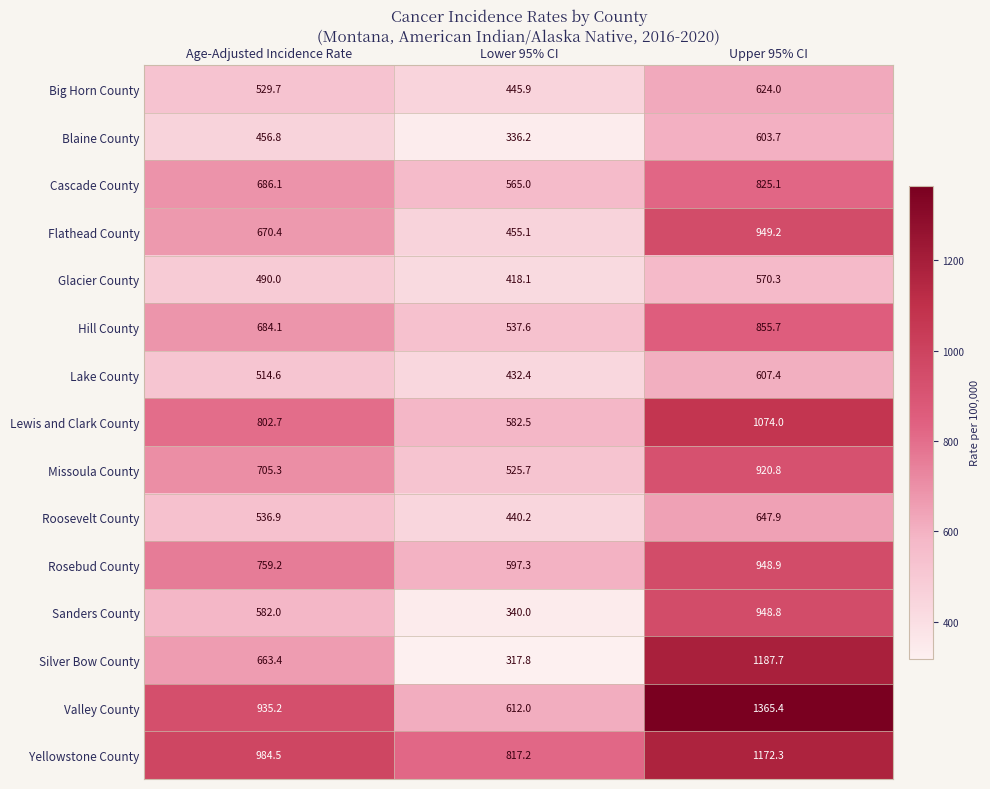

Is it true that Sanders County equals 340.0 at Lower 95% CI?

True